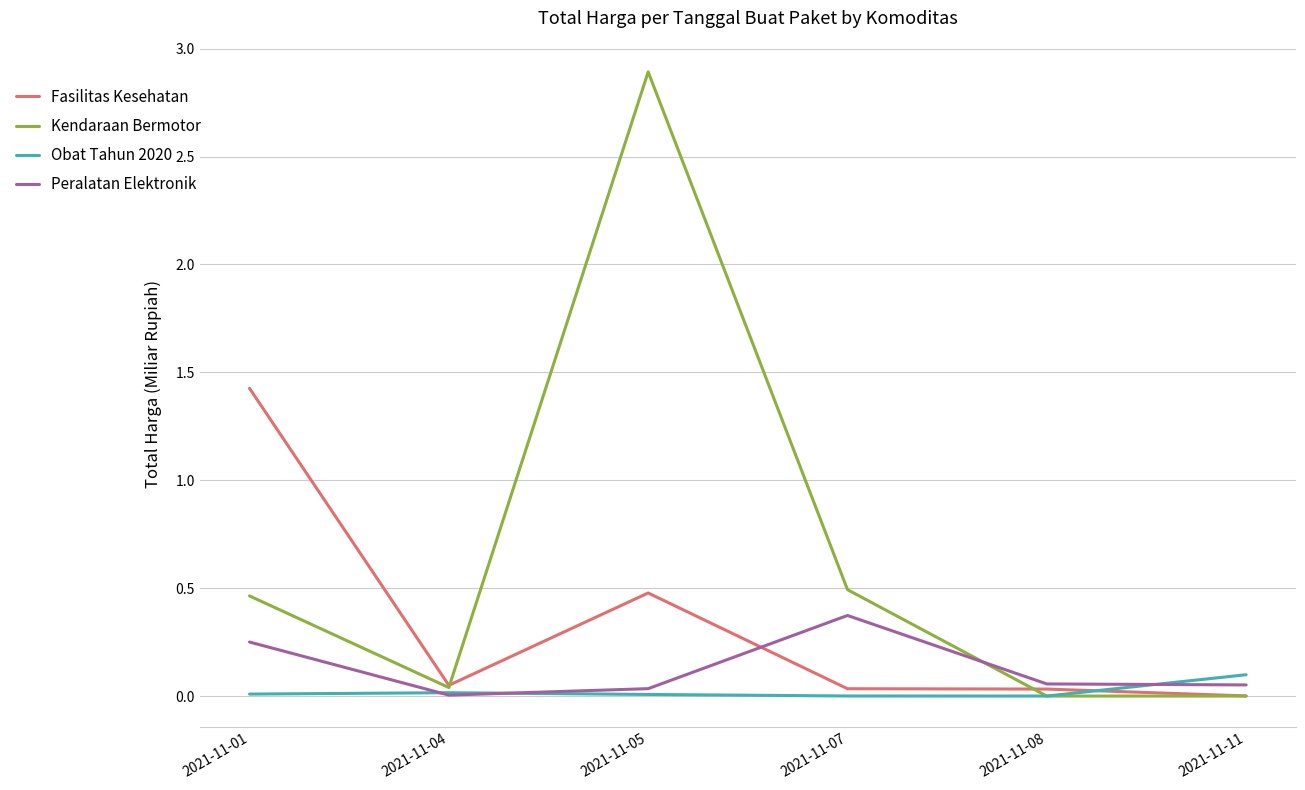

True or false: Fasilitas Kesehatan and Kendaraan Bermotor cross at least once.

True